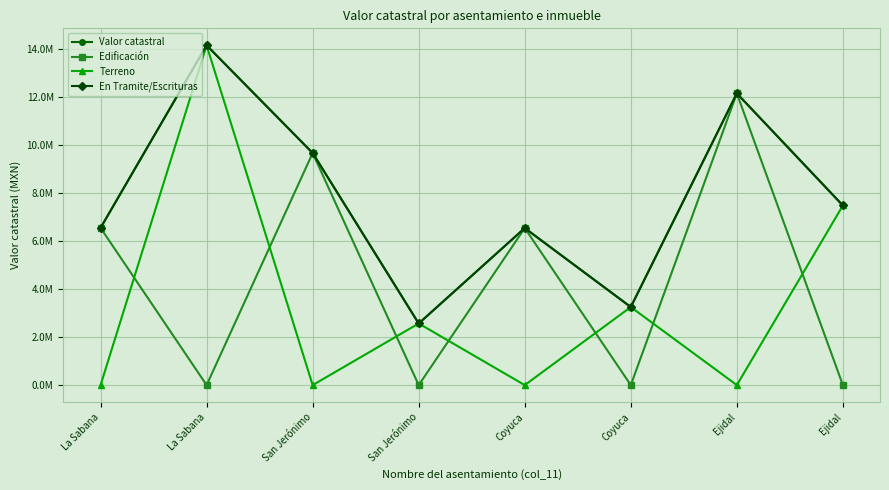

What is the difference between the maximum and minimum values in the Terreno series?

14134008.1